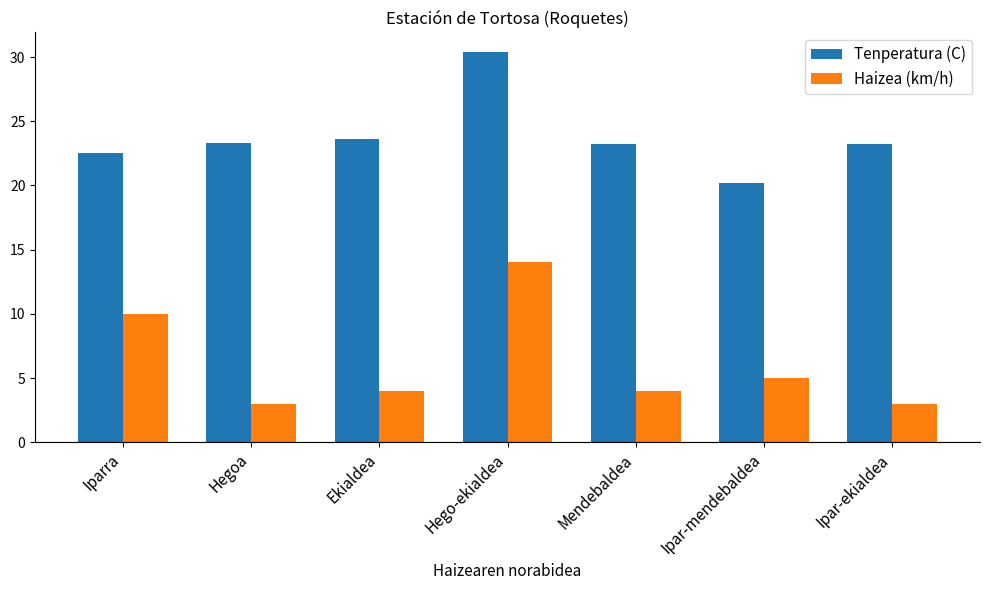

What is the sum of the Tenperatura (C) values at Iparra and Ekialdea?

46.1